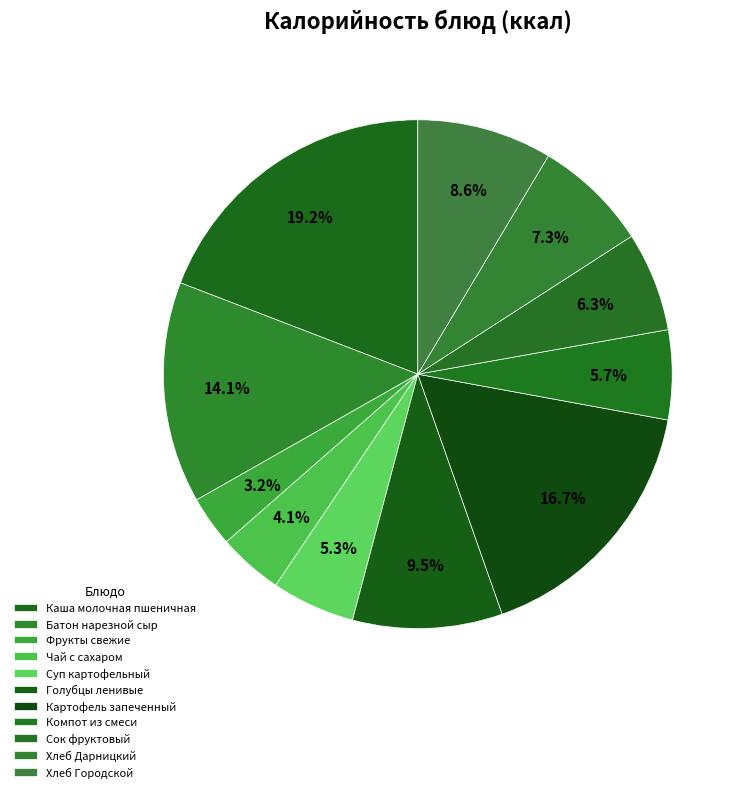

What is the smallest slice in the pie chart?

Фрукты свежие